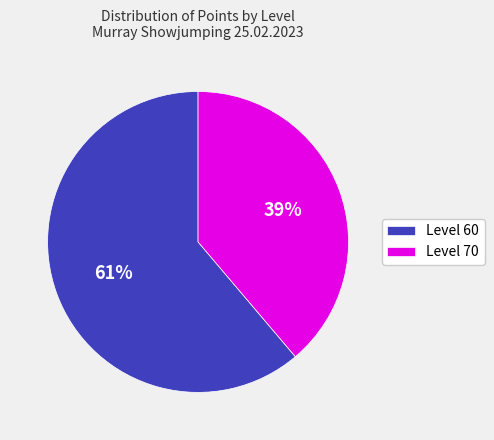

Is the sum of Level 70 and Level 60 greater than half?

Yes